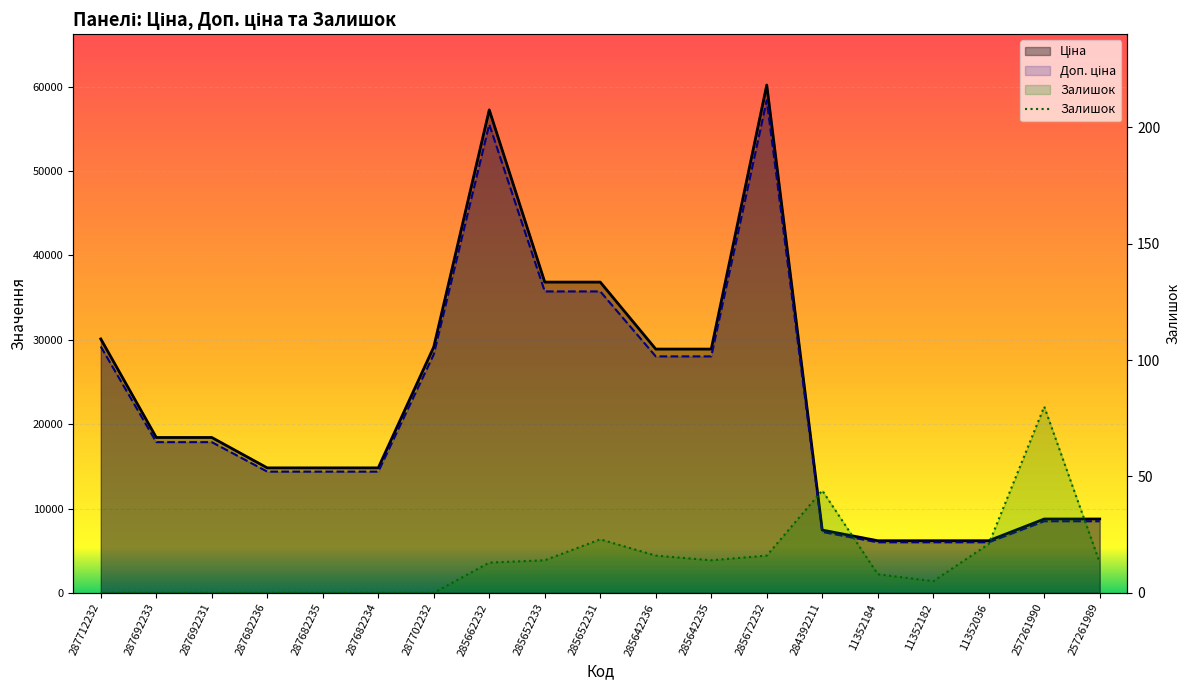

What is the label of the 5th point from the left?

287682235